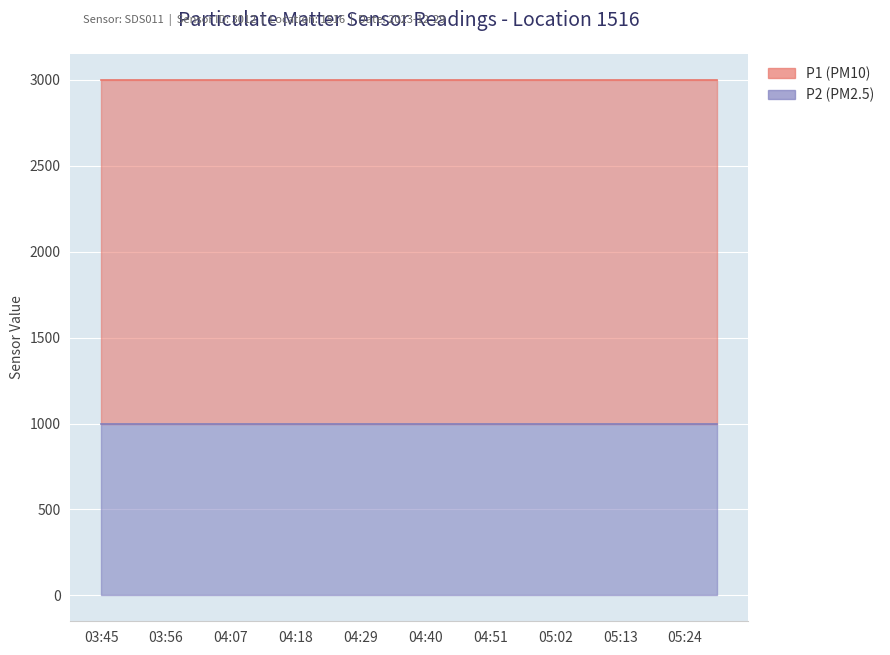

Which series has the largest total across all categories?

P1